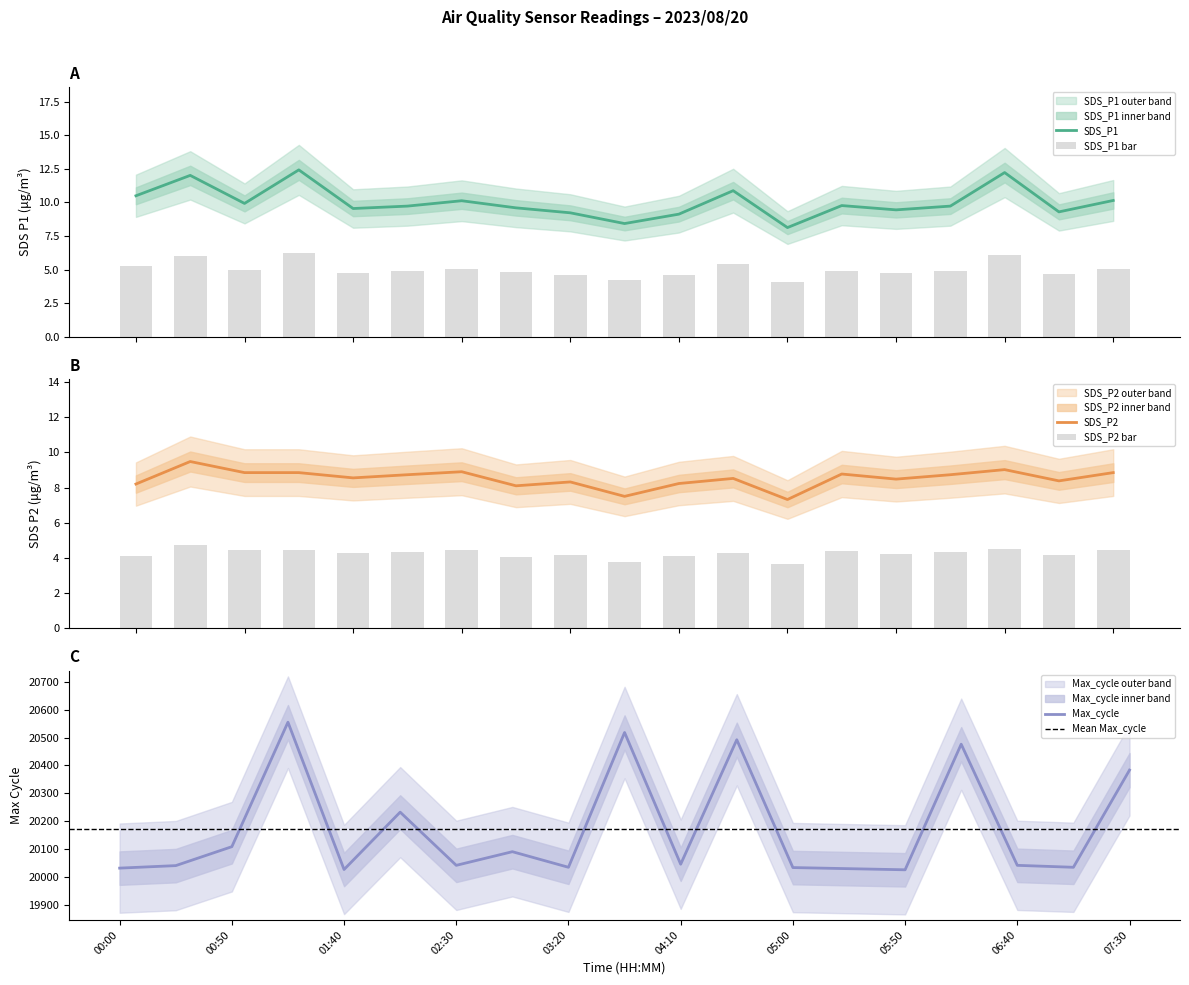

List the labels in order of SDS_P1 value, smallest first.

05:00, 03:45, 04:10, 03:20, 07:05, 05:50, 01:40, 02:55, 02:05, 06:15, 05:25, 00:50, 02:30, 07:30, 00:00, 04:35, 00:25, 06:40, 01:15